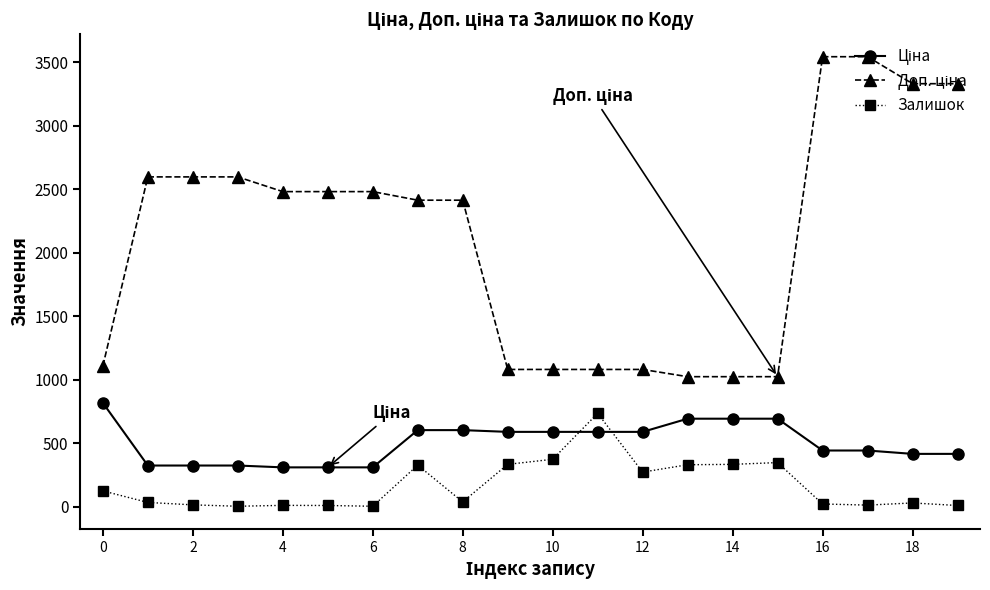

What is the difference between the second highest and minimum values in the Залишок series?

370.0